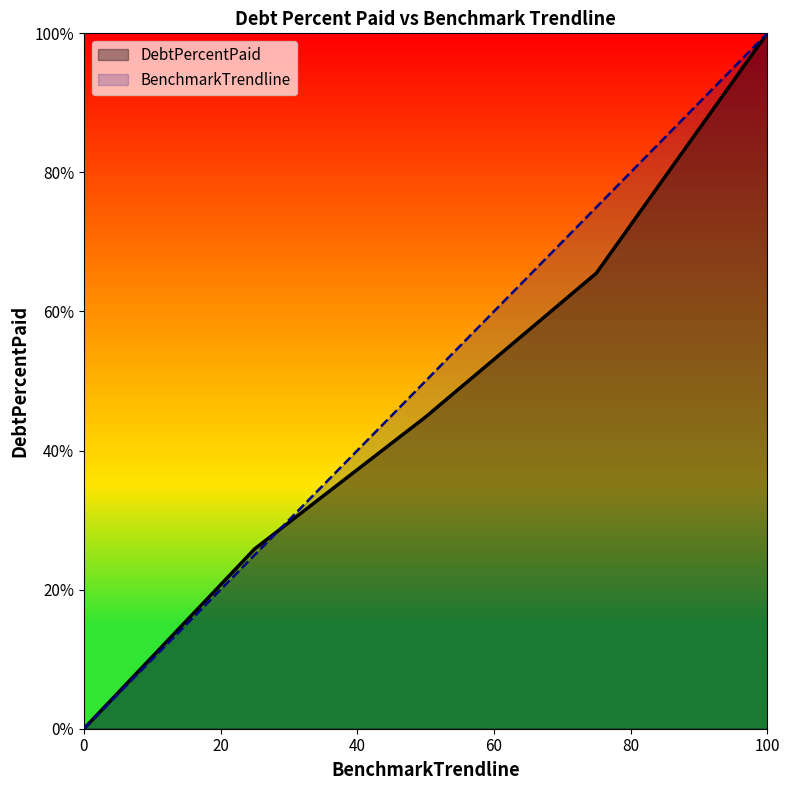

How many lines are shown in the chart?

2